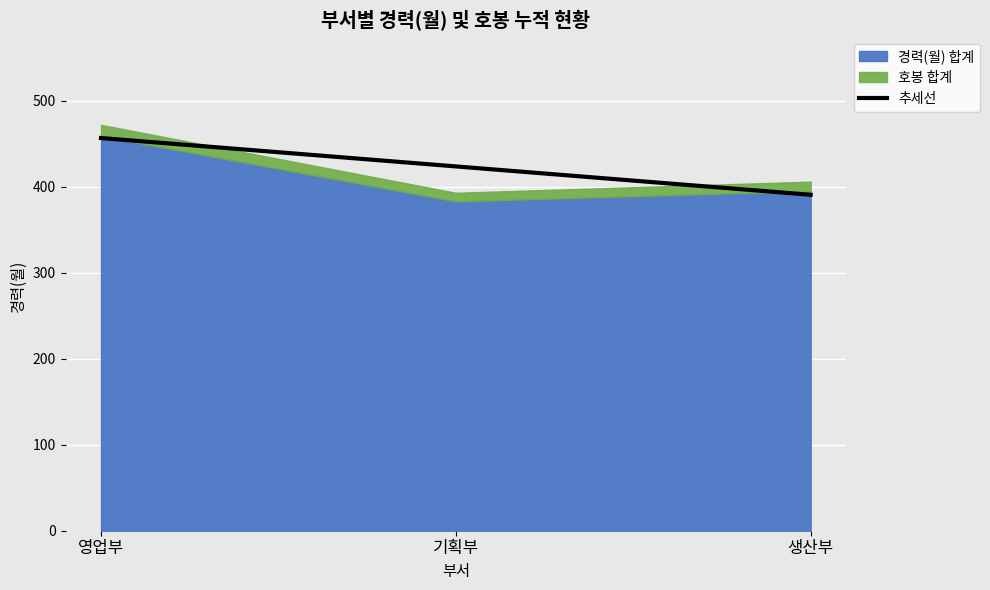

Reading right to left, what are all the values shown in this chart?

390.7	423.7	456.7